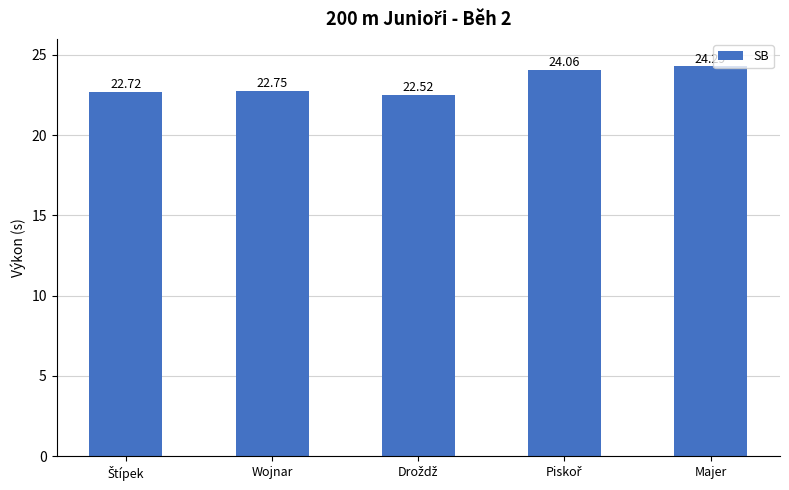

What is the label of the 2nd bar from the left?

Wojnar